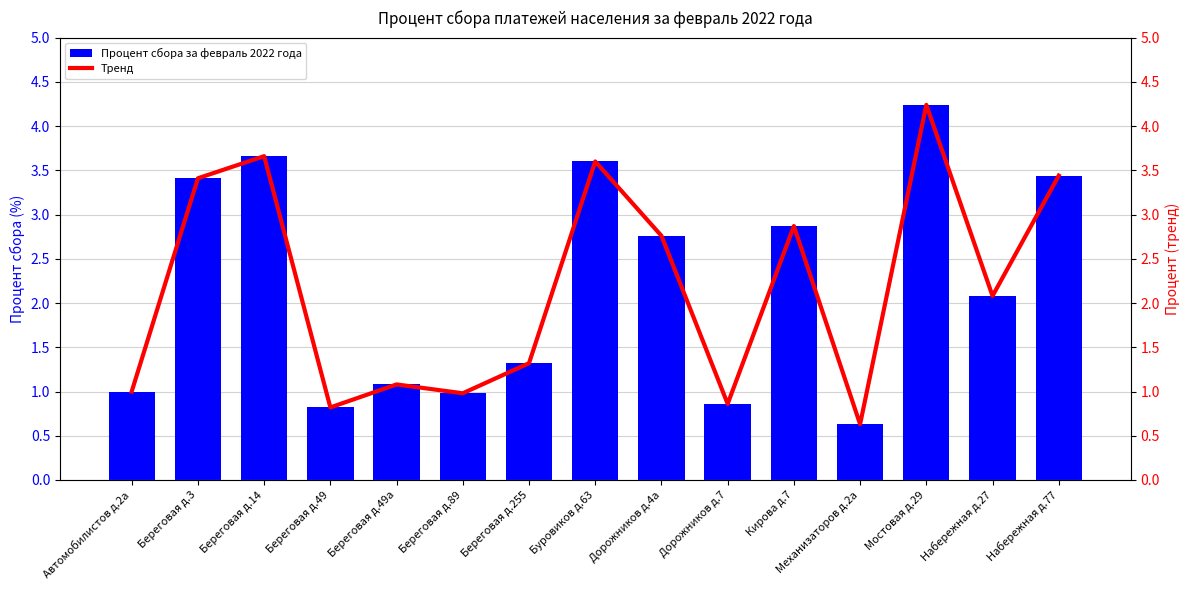

The Тренд series shows 0.9 at Дорожников д.7. True or false?

True